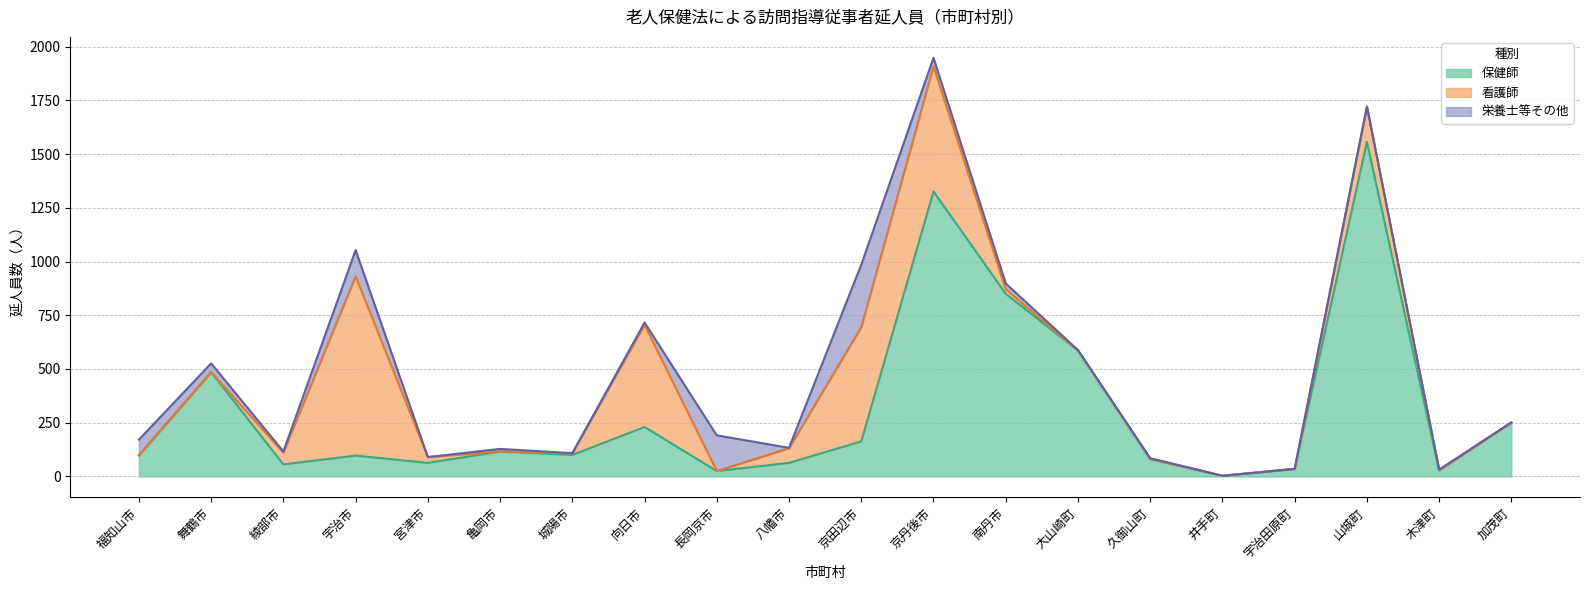

At 亀岡市, list the series in order from smallest to largest.

看護師, 栄養士等その他, 保健師